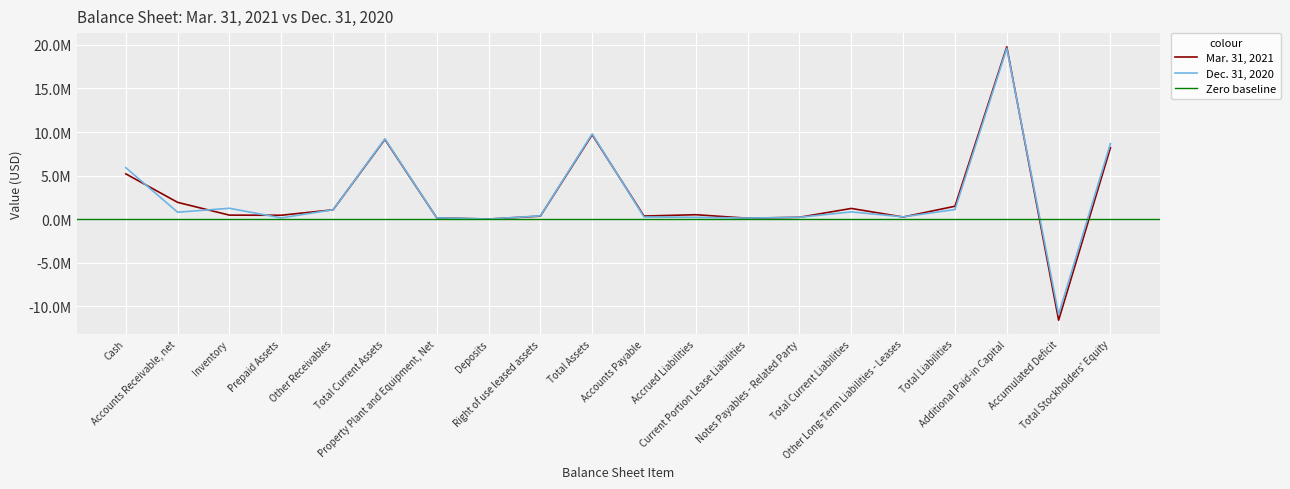

The value of Mar. 31, 2021 at Total Liabilities is 1491592. True or false?

True